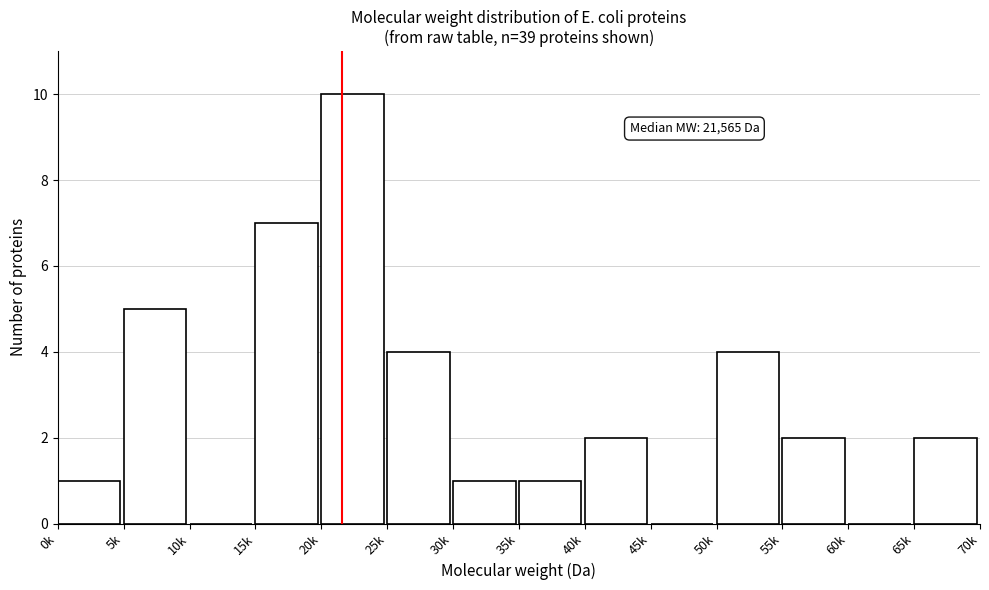

Reading right to left, what are all the values shown in this chart?

65k=2	60k=0	55k=2	50k=4	45k=0	40k=2	35k=1	30k=1	25k=4	20k=10	15k=7	10k=0	5k=5	0k=1